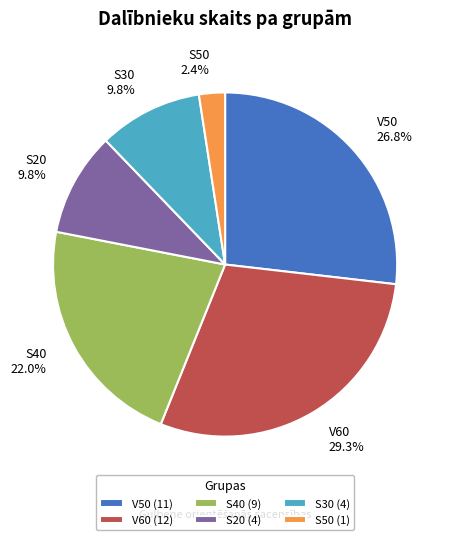

Is there a majority slice in this chart?

No